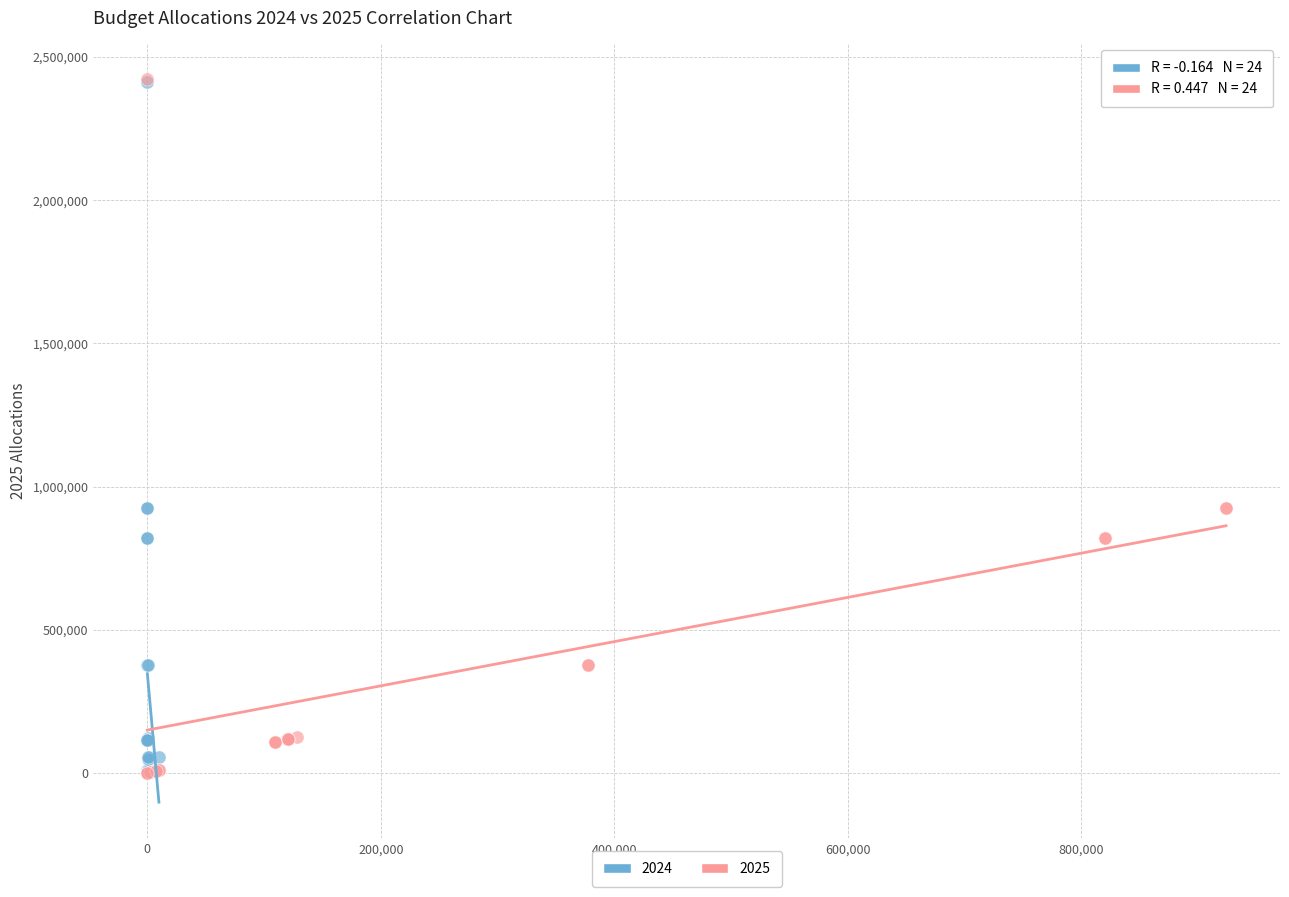

Which series has the largest Y range (max minus min)?

2025